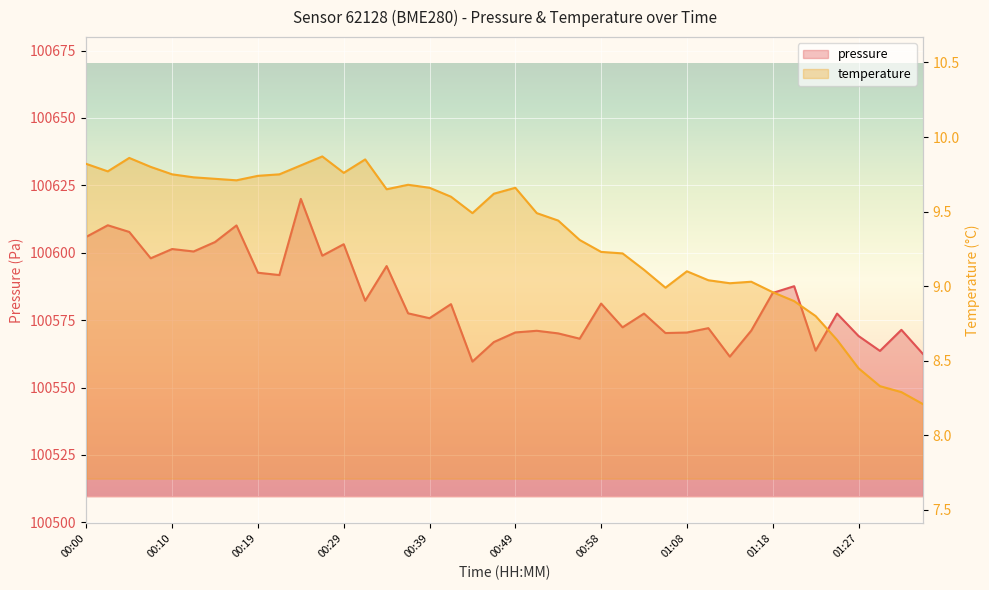

The value of pressure at 00:58 is 100581.2. True or false?

True